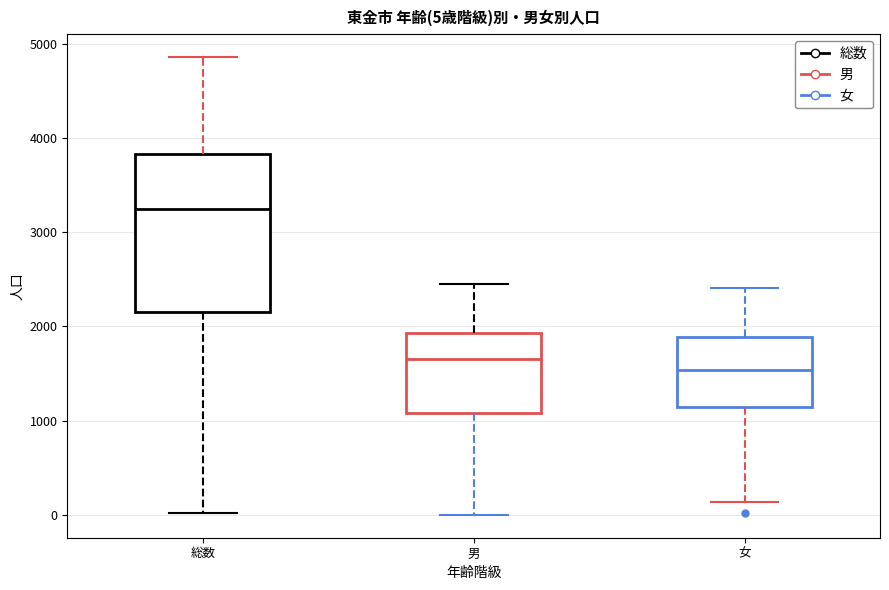

Which box's median line is the highest?

総数